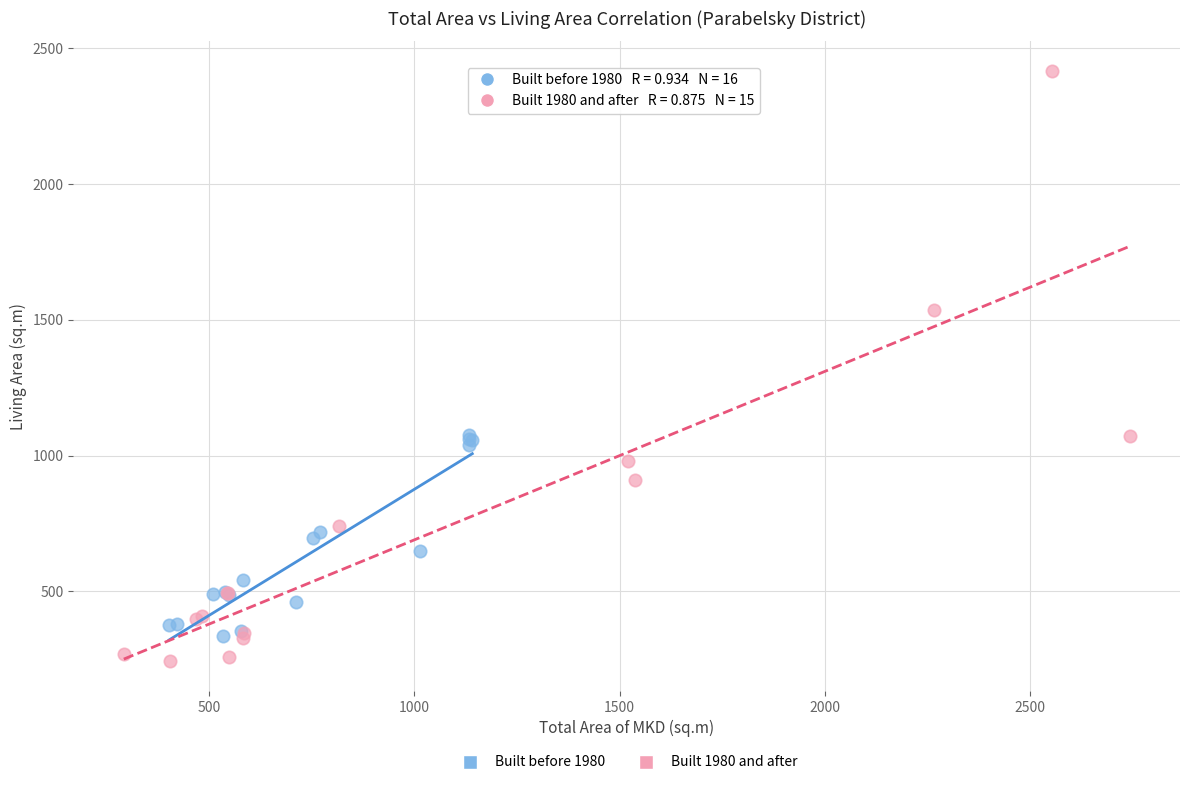

What are all the series names shown in the legend?

Built before 1980, Built 1980 and after